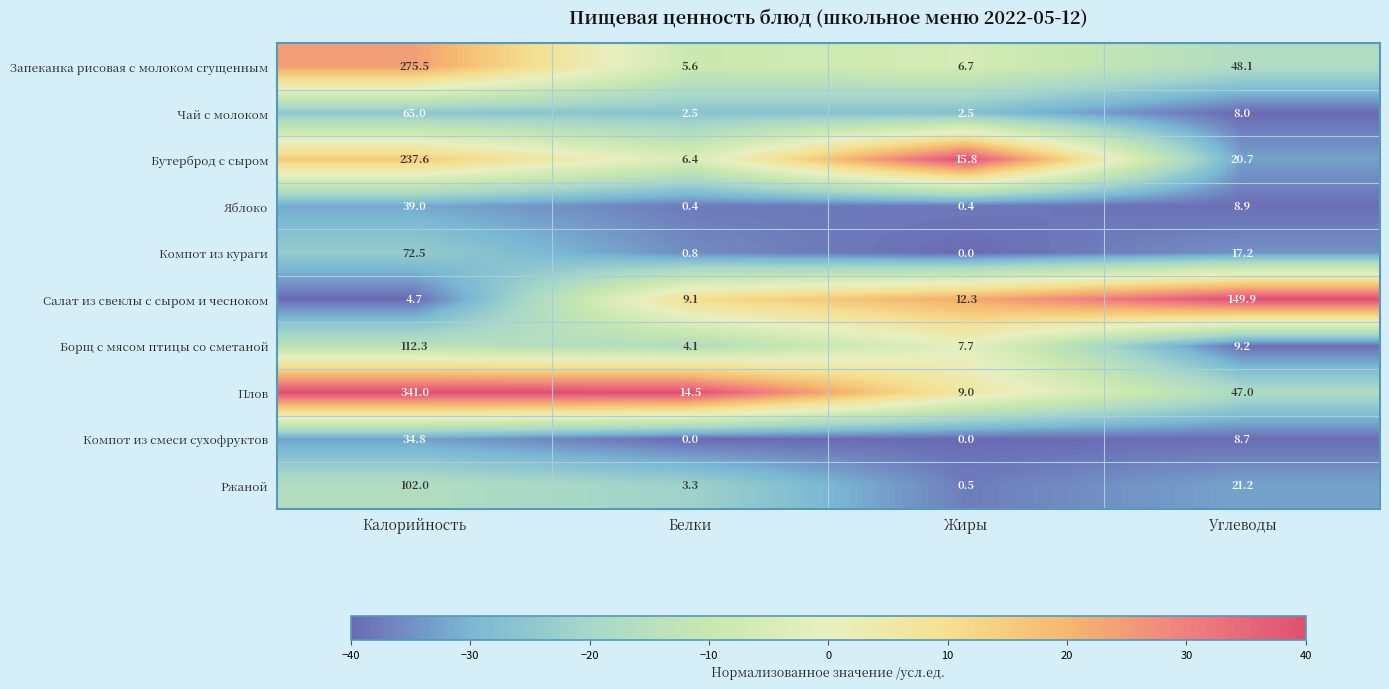

What is the maximum value for Яблоко?

39.0